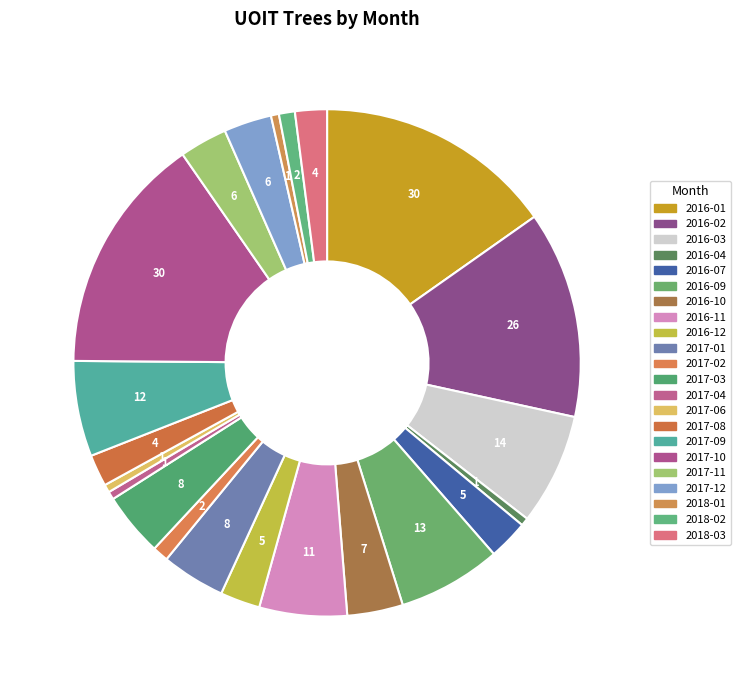

What is the largest slice in the pie chart?

2016-01